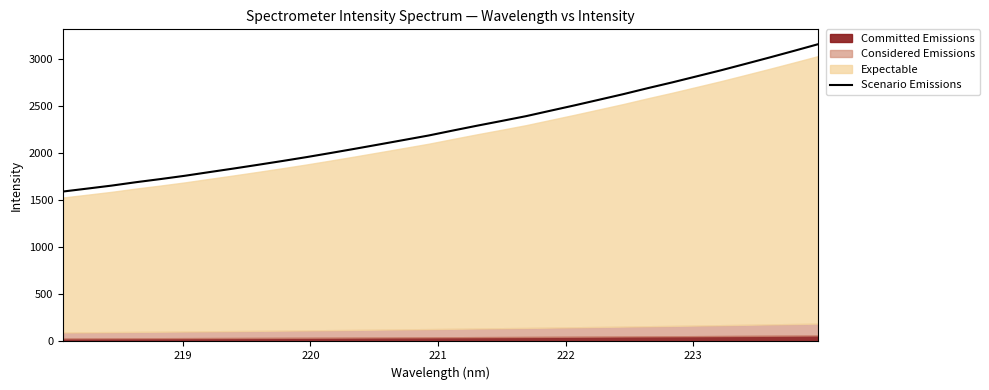

What is the sum of all values?

72615.3